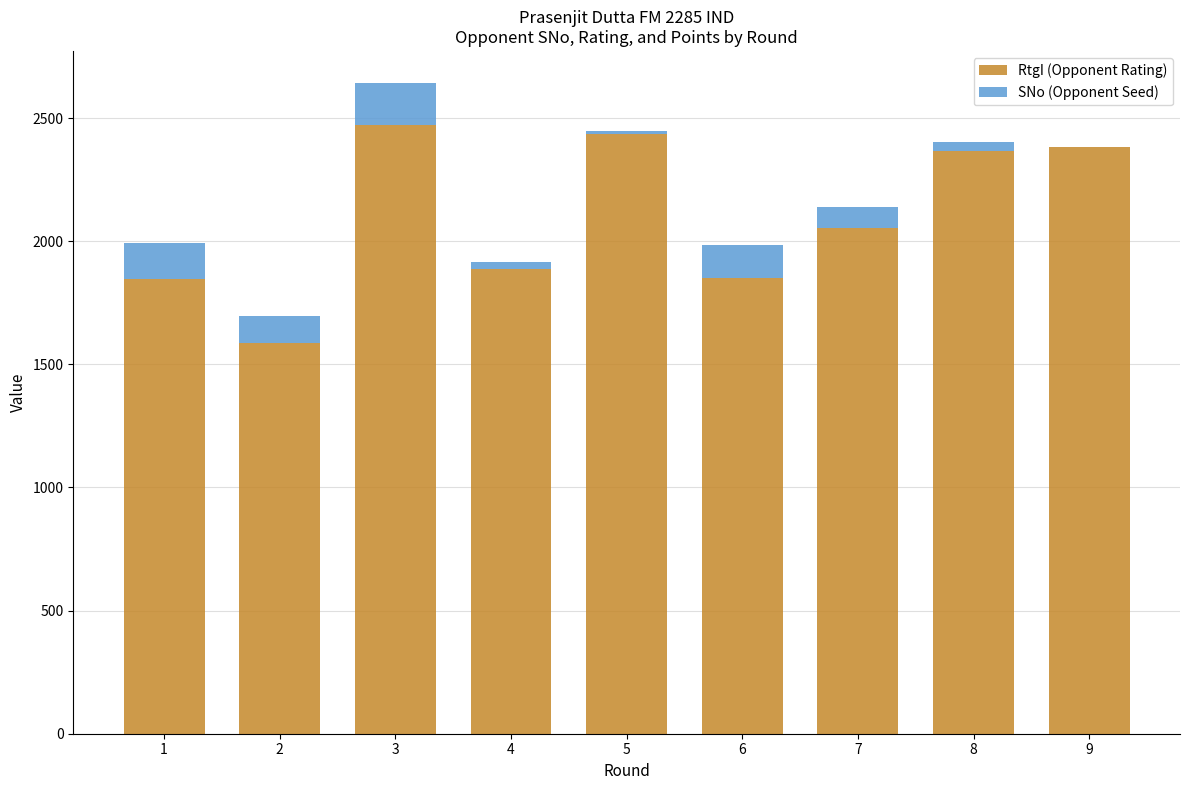

What is the highest value of the RtgI (Opponent Rating) series?

2472